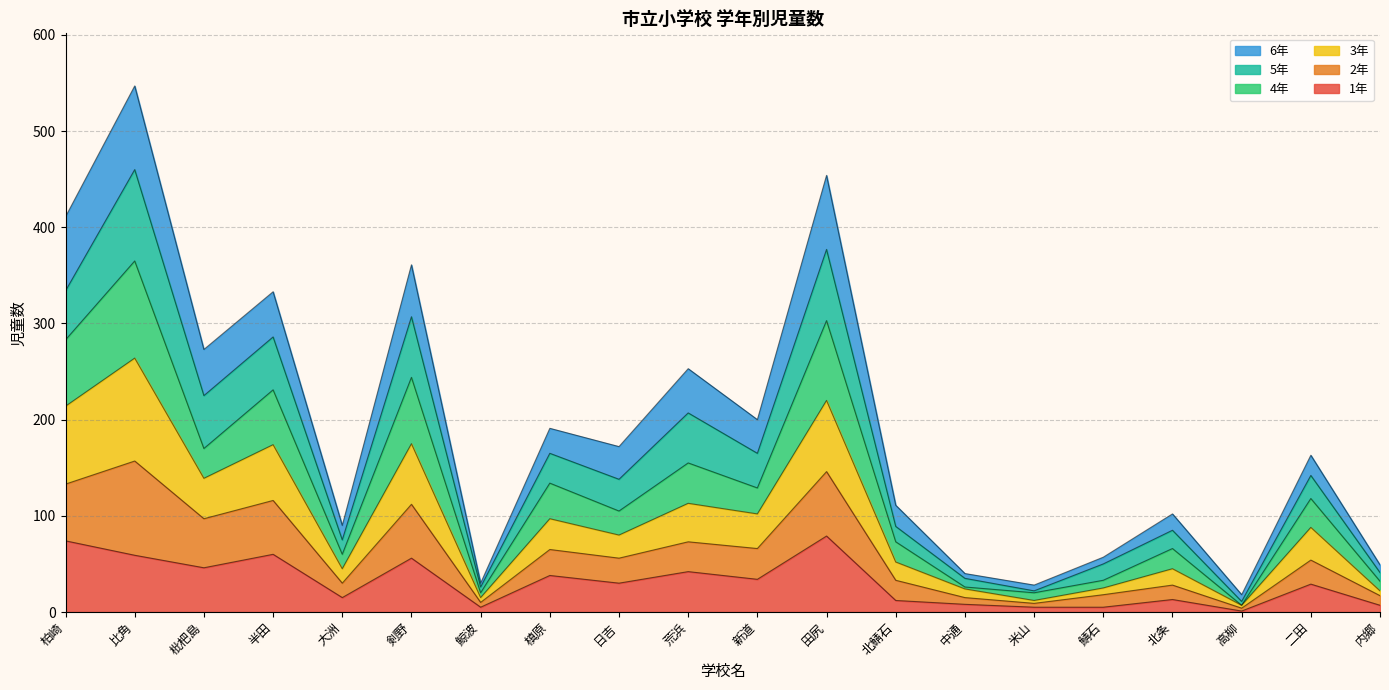

At which category is the sum across all series the highest?

比角